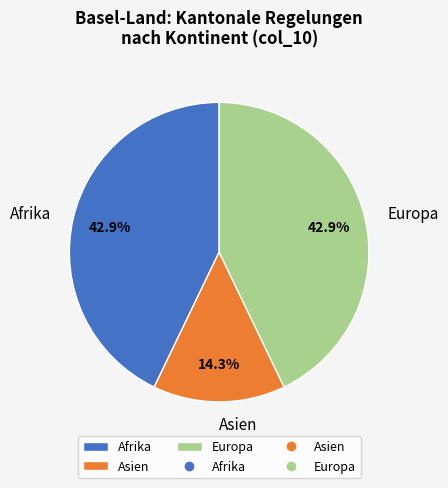

What is the smallest slice in the pie chart?

Asien